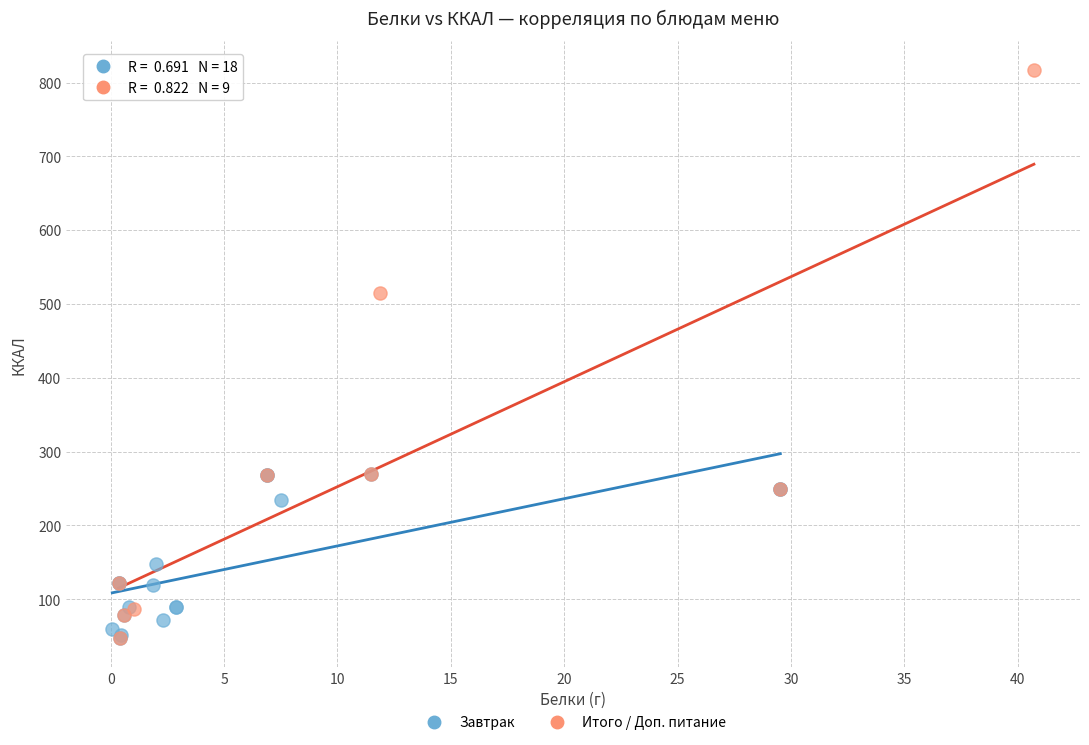

Which series has the largest Y range (max minus min)?

Итого / Доп. питание